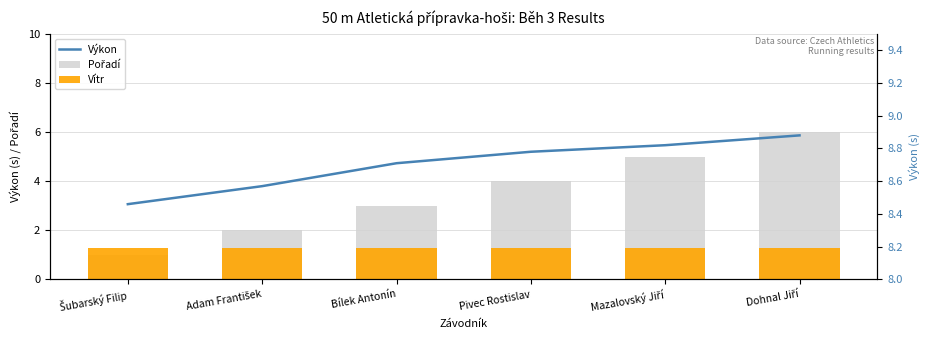

Which series changed the most between Bílek Antonín and Pivec Rostislav?

Pořadí